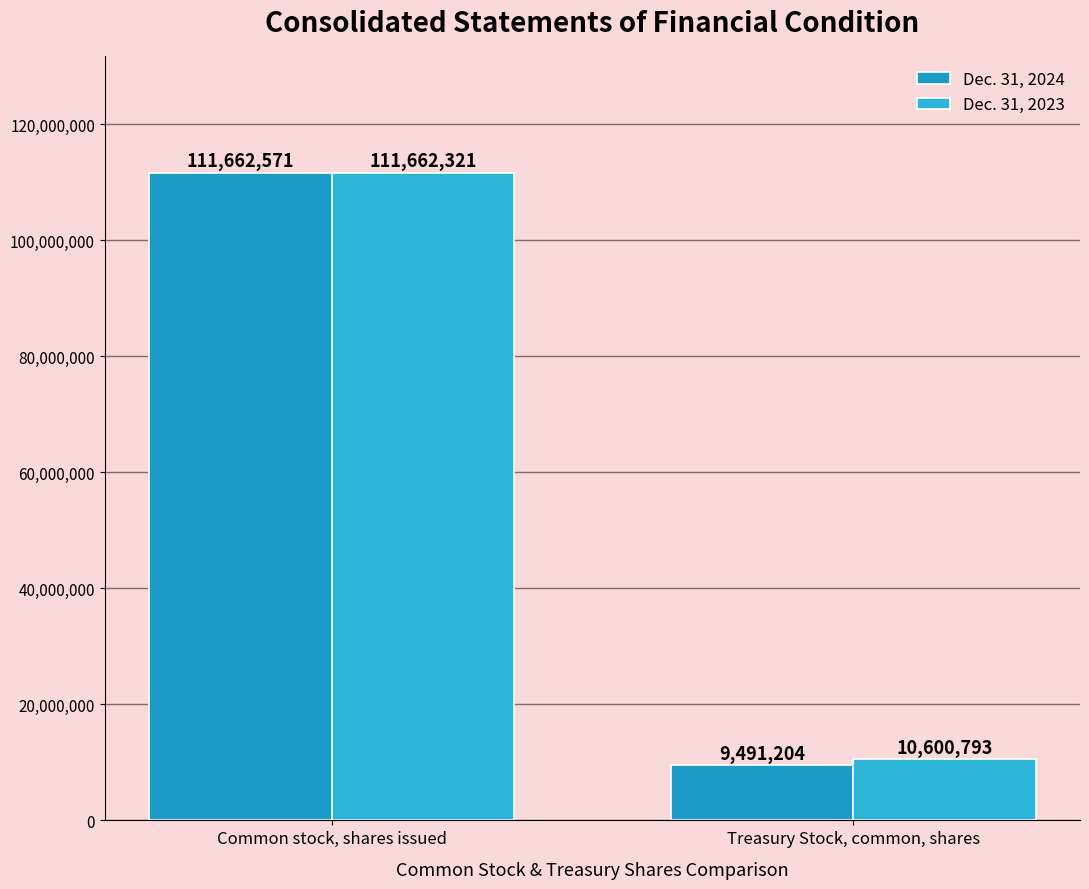

How many data points in Dec. 31, 2024 are less than 111662571?

1